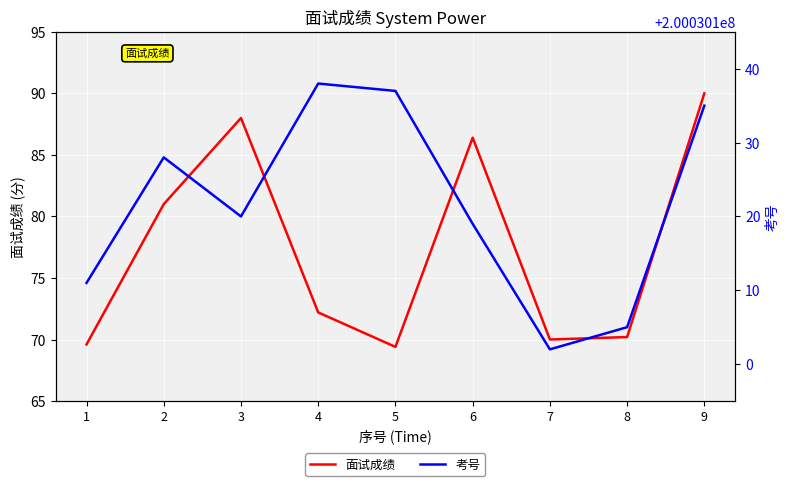

Where is the first local minimum for 考号?

3